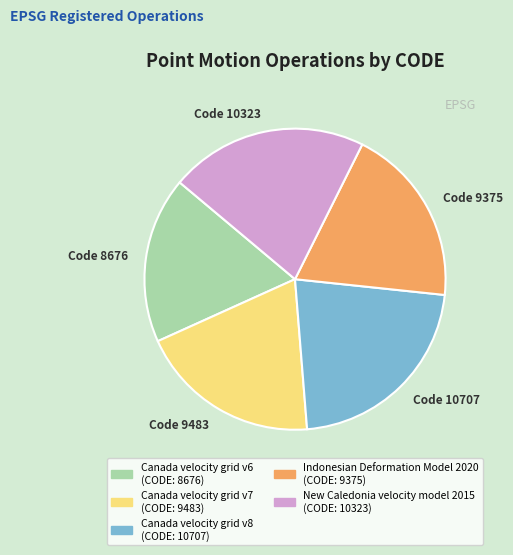

Does any single category account for the majority?

No